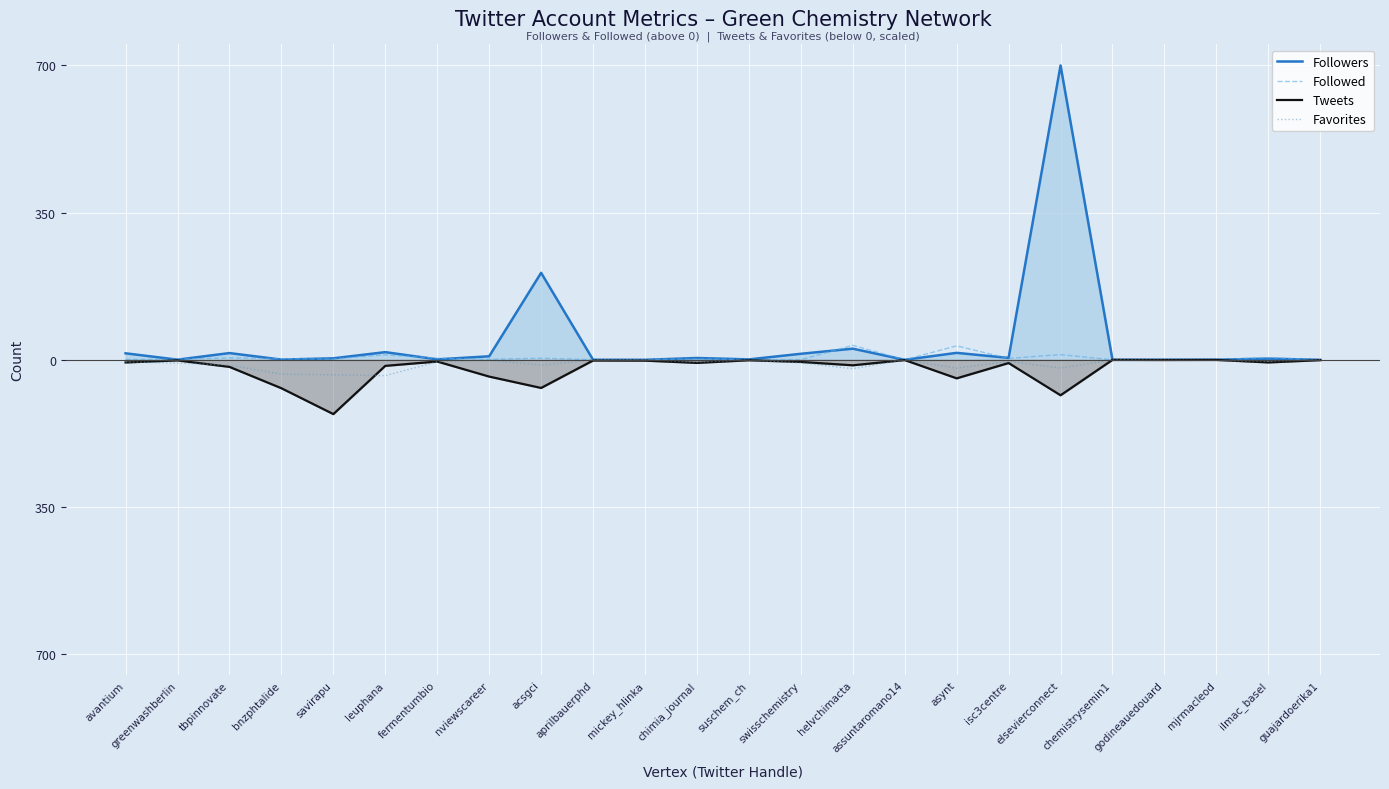

Rank the series at savirapu from highest to lowest value.

Followers, Followed, Favorites, Tweets